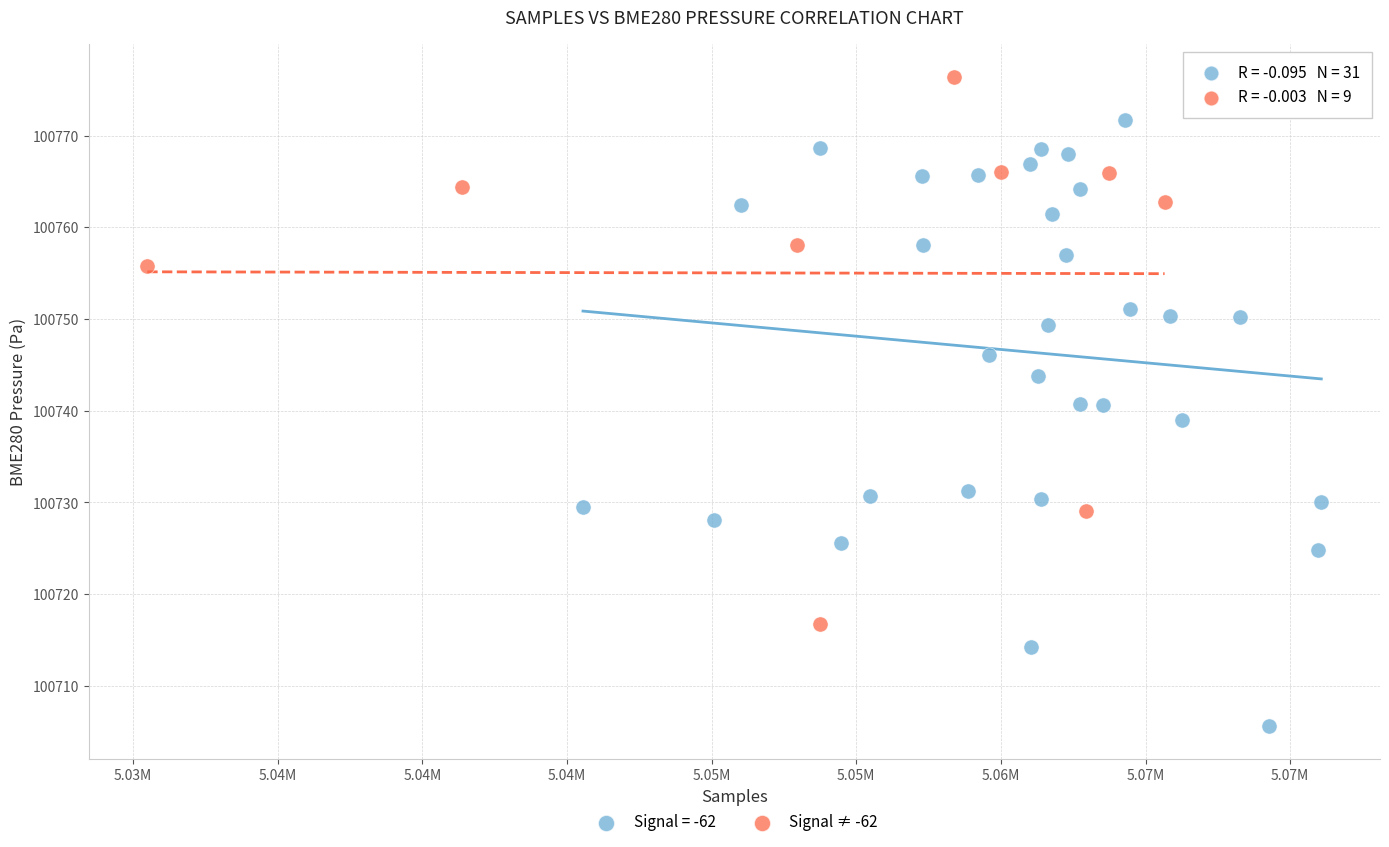

Which series contains the lowest Y value?

Signal = -62